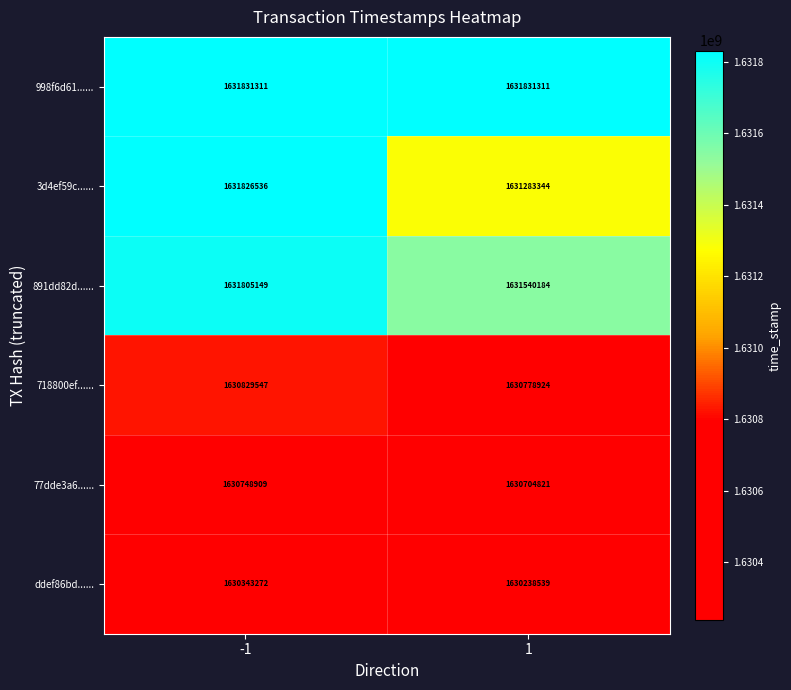

Which series has the widest spread of values?

3d4ef59c......